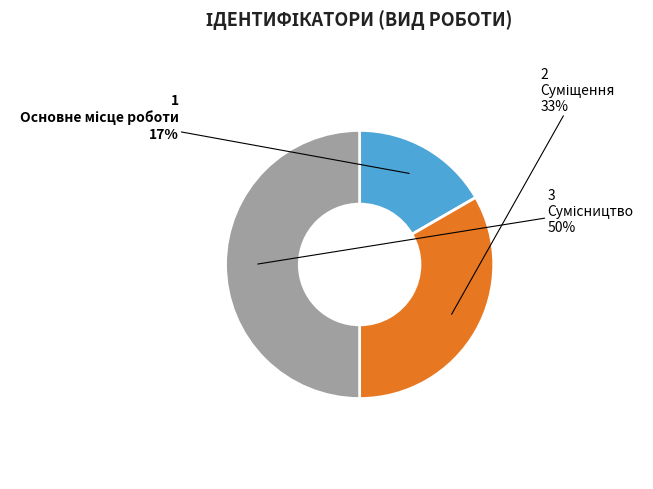

To the nearest percent, what is the average slice percentage?

33%